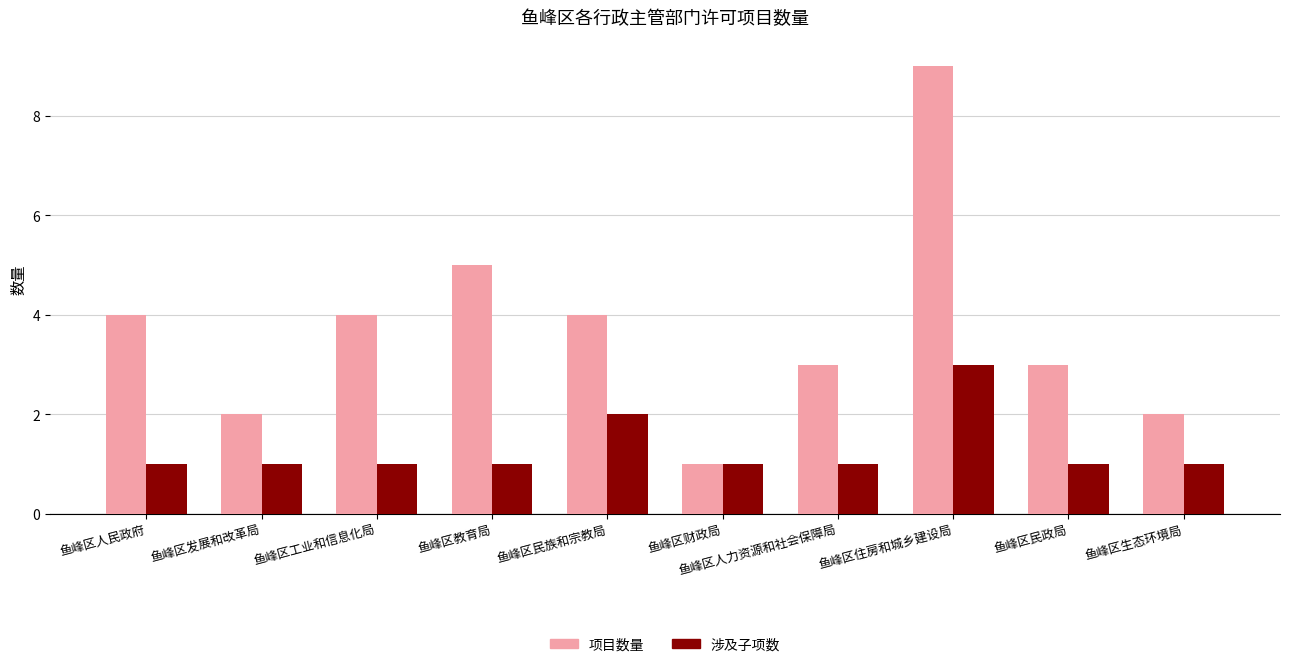

Which series changed the most between 鱼峰区发展和改革局 and 鱼峰区民政局?

项目数量